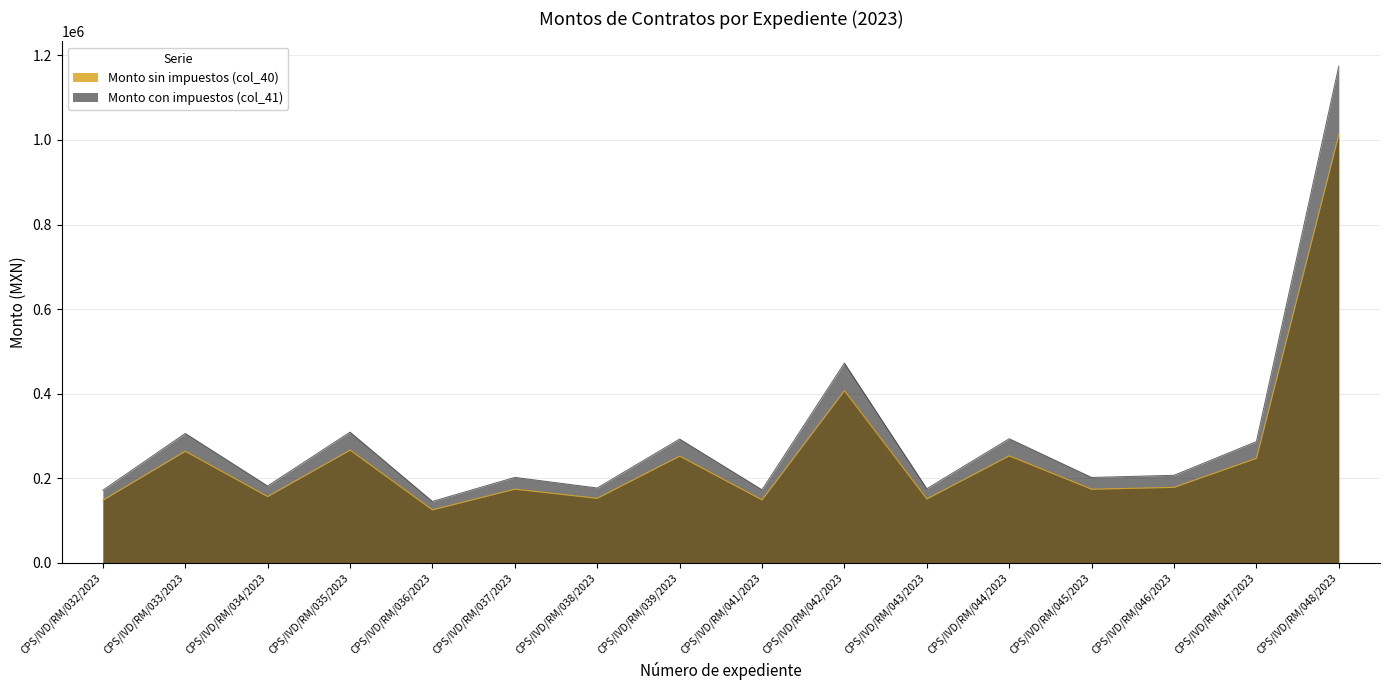

What is the sum of all Monto sin impuestos (col_40) values?

4110525.2